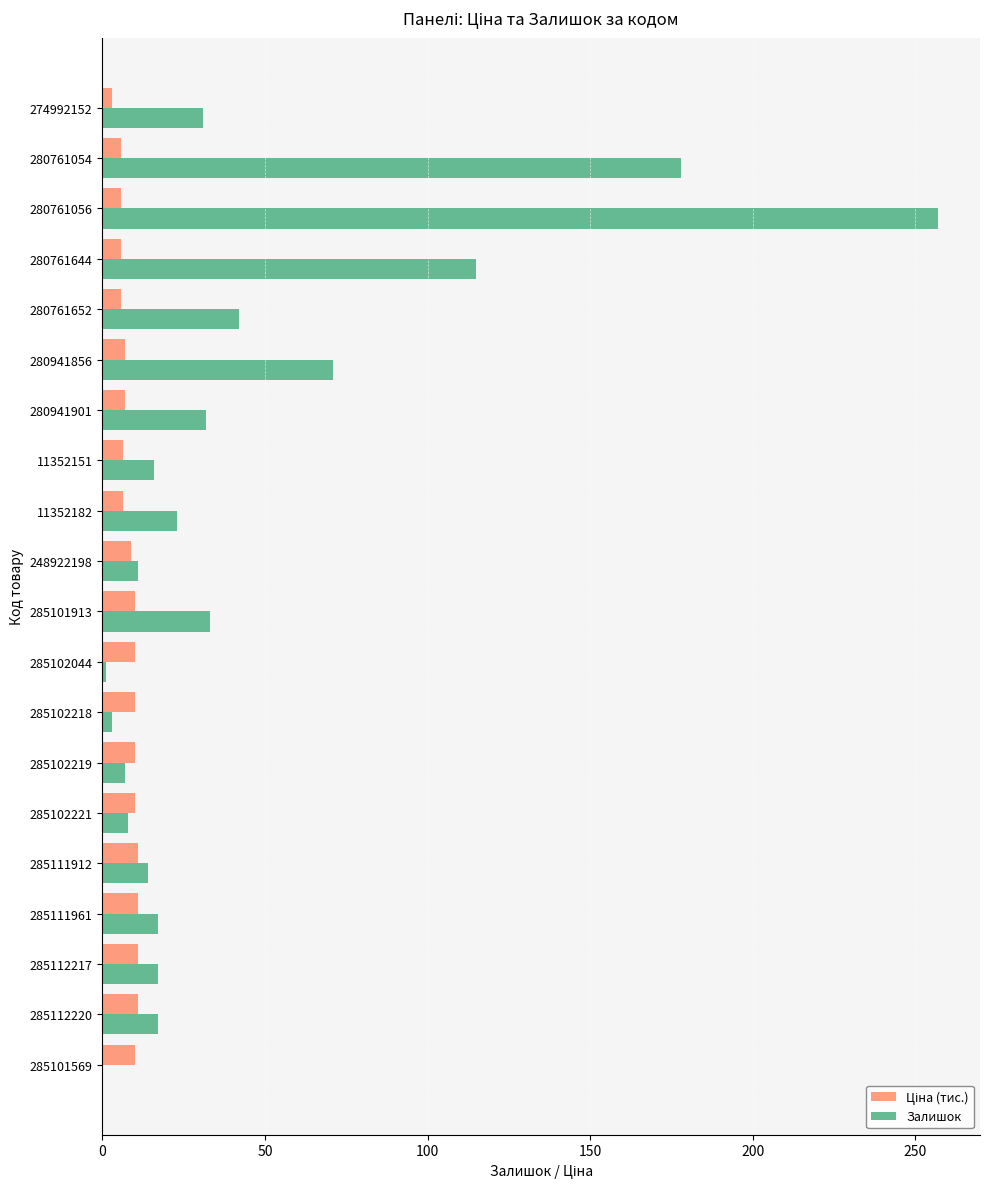

Where is Залишок nearest to the value 128?

280761644